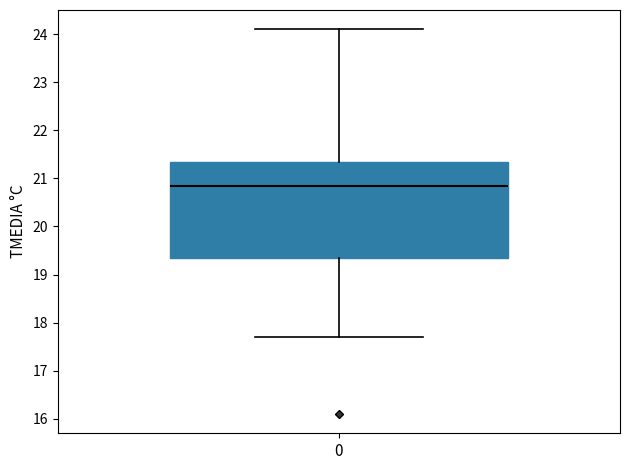

Read this box plot against the y-axis: the position of the median line, the range covered by the box, and the ends of both whiskers. The values are not printed on the chart, so give them approximately, as read against the axis.

median 20.9, box 19.4 to 21.3, whiskers 17.7 to 24.1